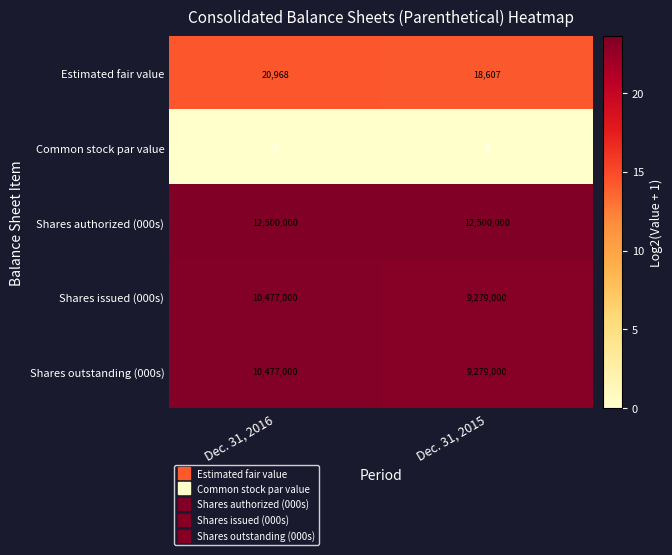

What is the spread (max minus min) of values at Dec. 31, 2016?

12500000